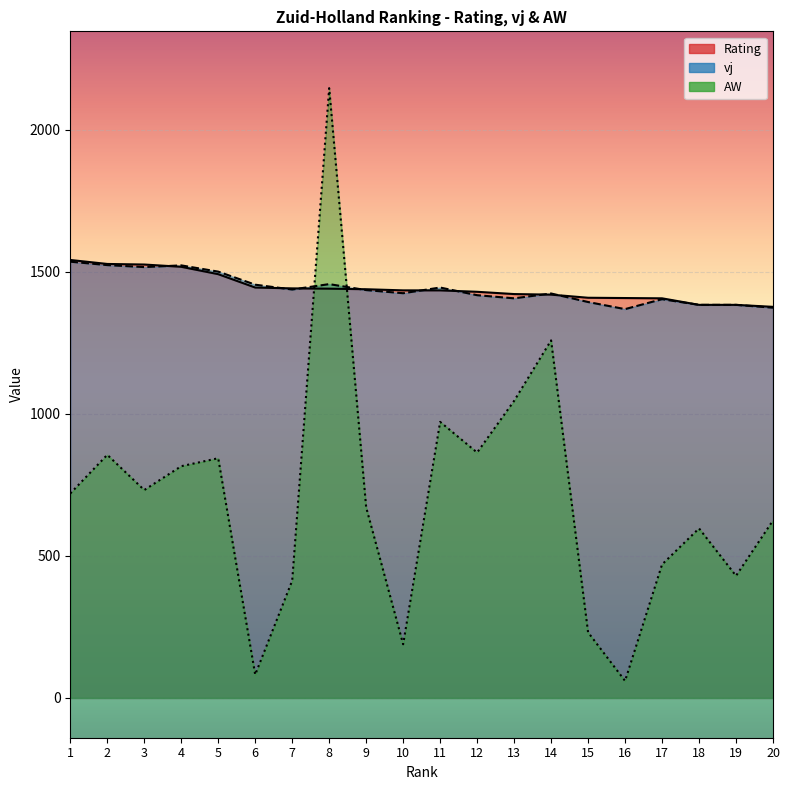

How many lines are shown in the chart?

3